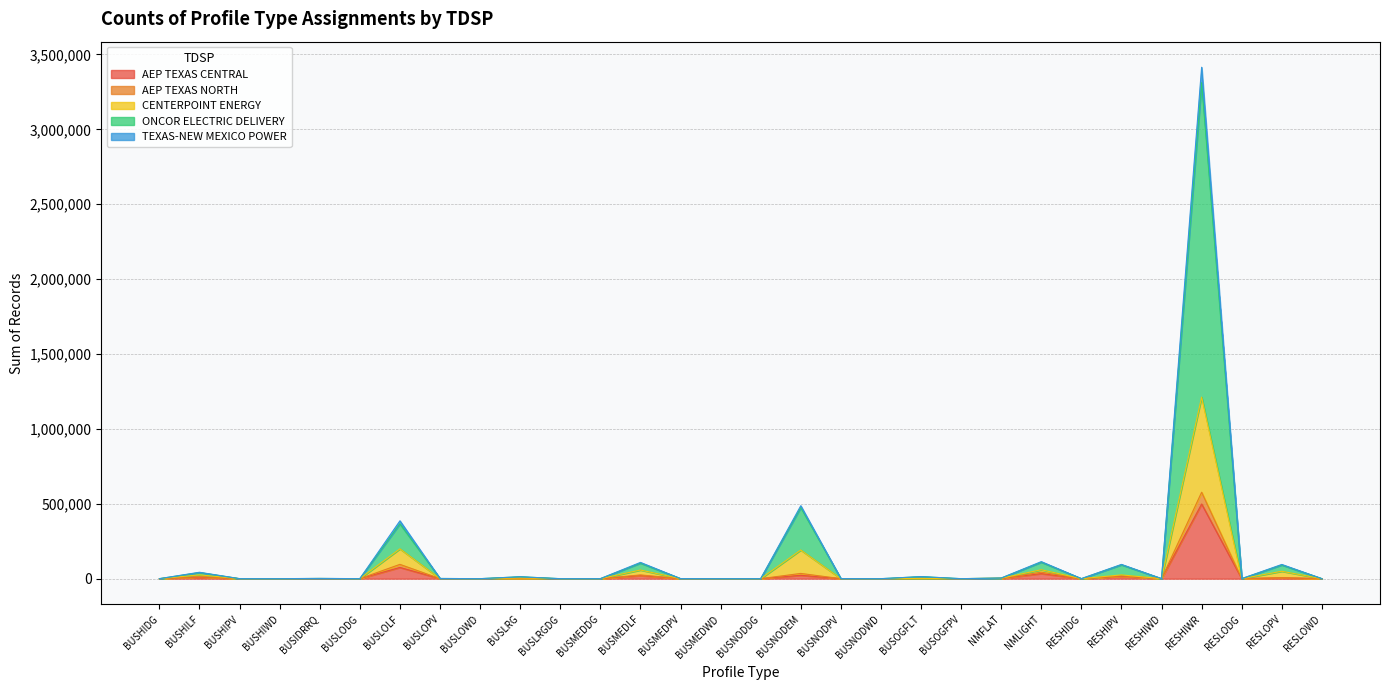

The value of AEP TEXAS CENTRAL at BUSNODDG is 0. True or false?

True